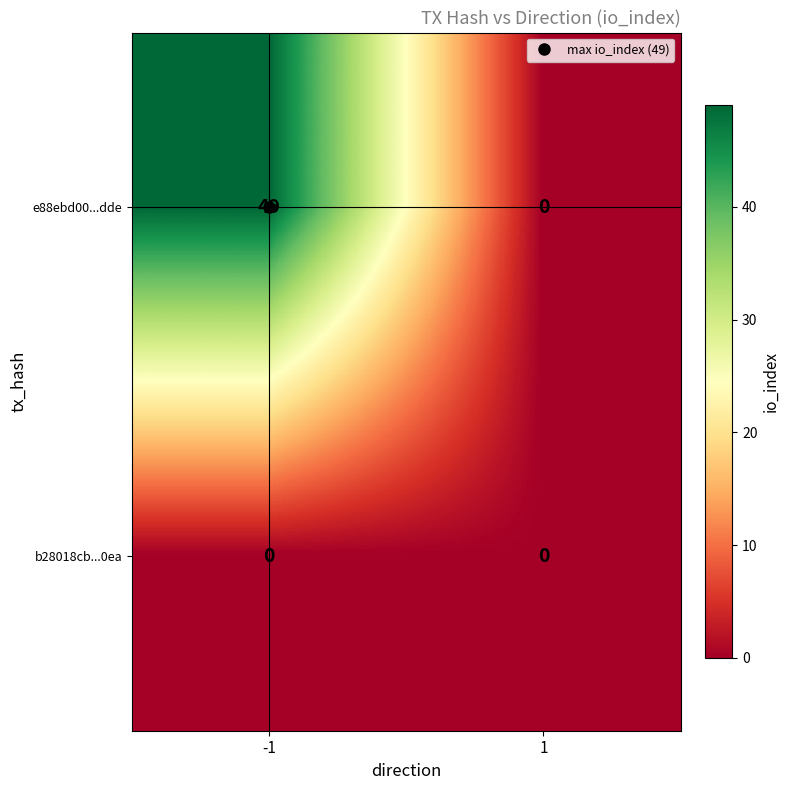

Which series has the largest total across all categories?

e88ebd00...dde